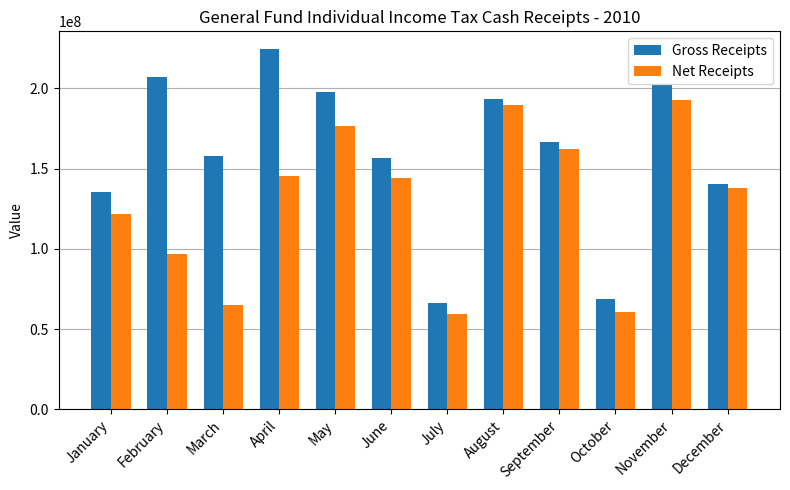

Which series has the largest range (max minus min)?

Gross Receipts